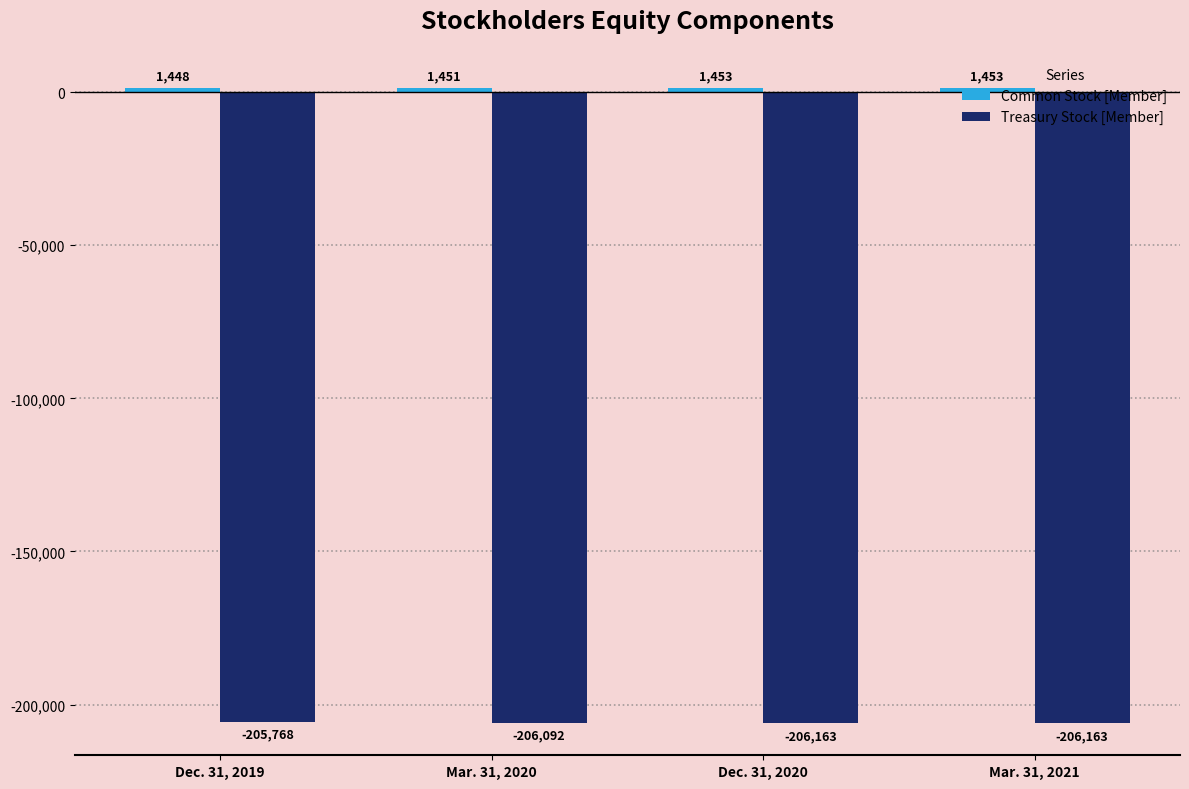

How many Treasury Stock [Member] values are between -206163 and -205768?

4